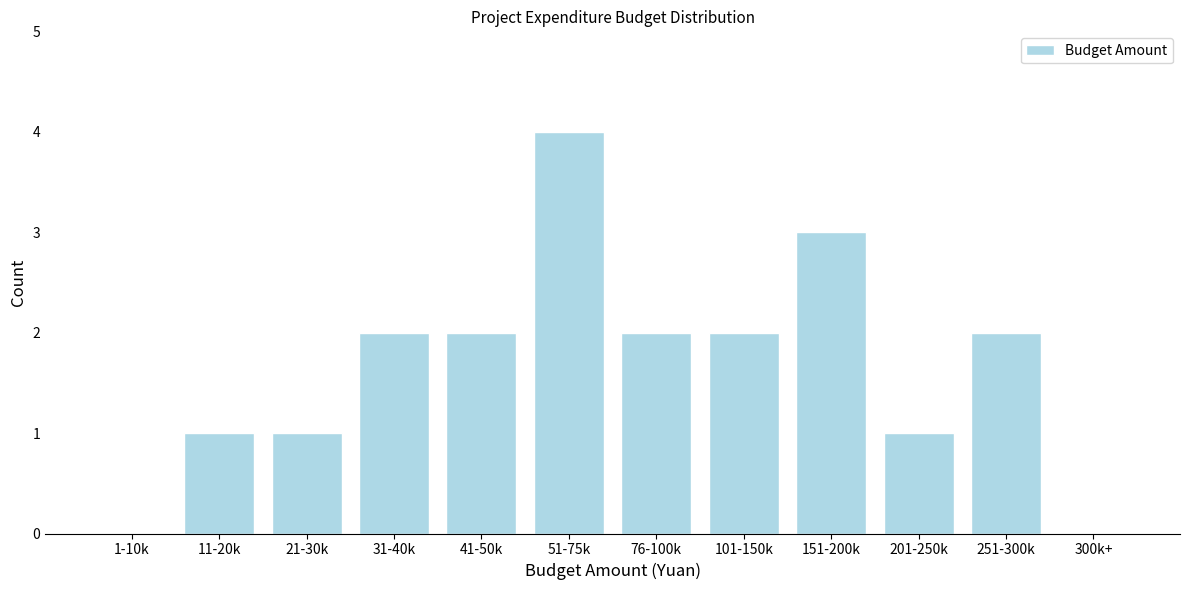

Reading right to left, what are all the values shown in this chart?

300k+=0	251-300k=2	201-250k=1	151-200k=3	101-150k=2	76-100k=2	51-75k=4	41-50k=2	31-40k=2	21-30k=1	11-20k=1	1-10k=0